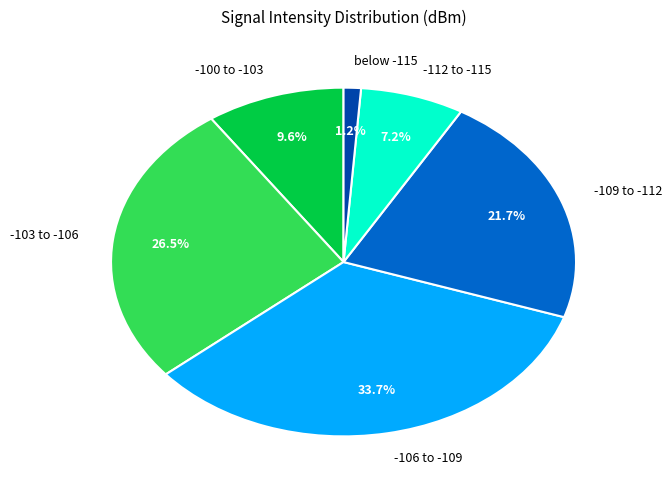

What is the ratio of the value at -103 to -106 to the value at -109 to -112?

1.2